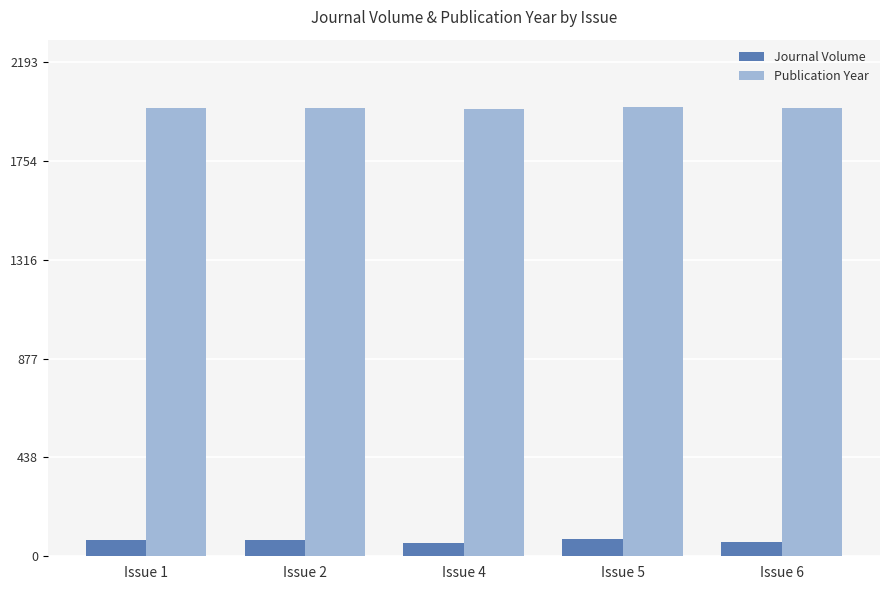

True or false: Publication Year has a value of 1992 at Issue 2.

True